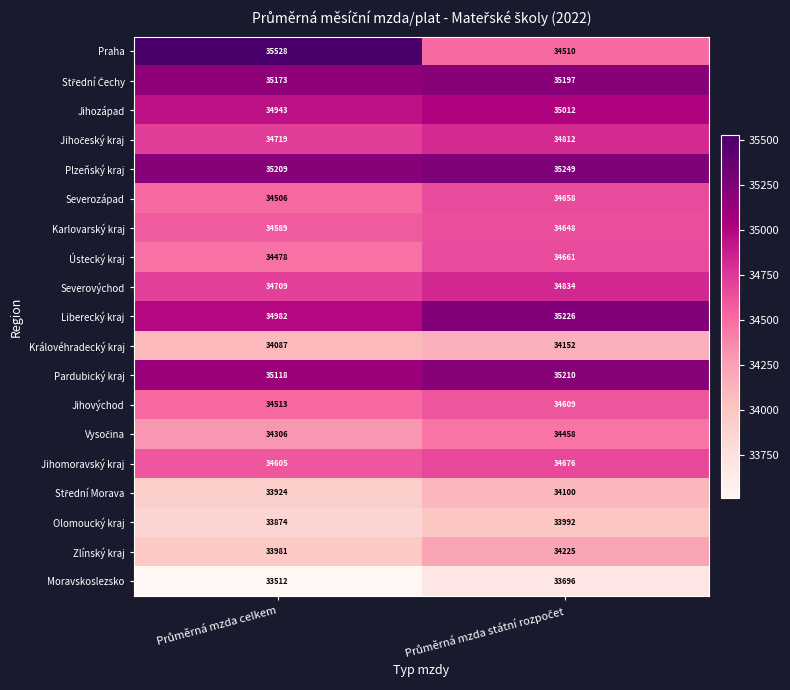

Which series has the largest total across all categories?

Plzeňský kraj